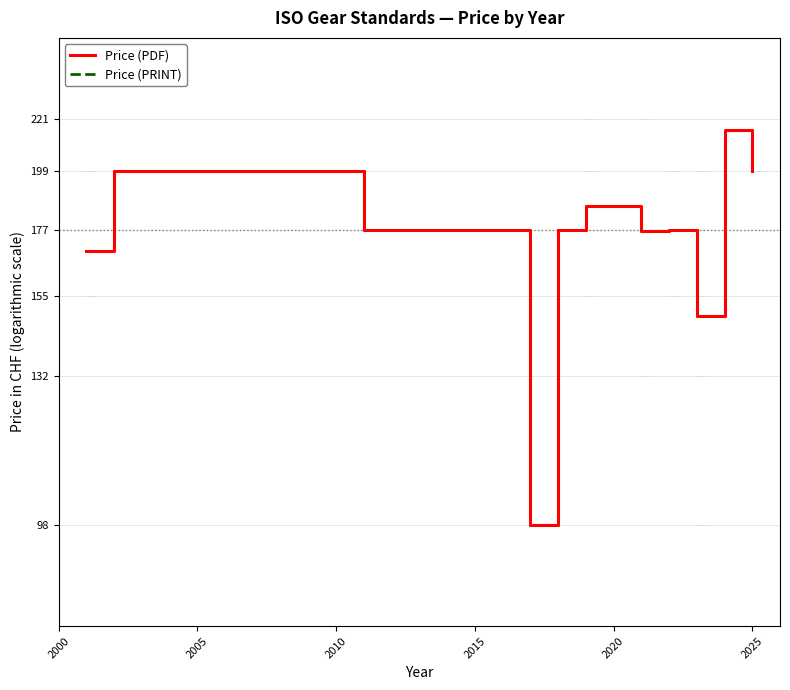

Count the number of categories in the chart.

13